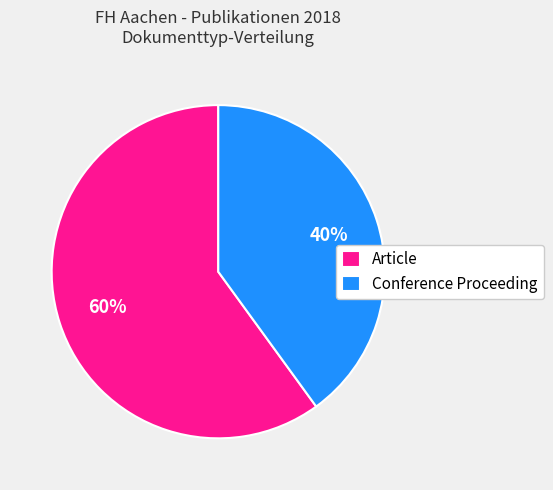

Count the number of slices in the pie.

2